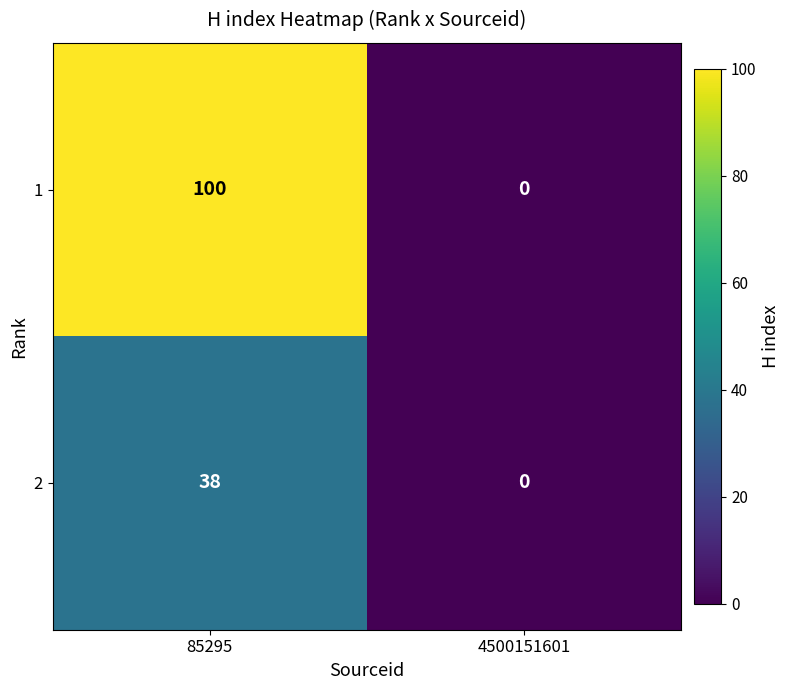

Is it true that 2 equals 0 at 4500151601?

True